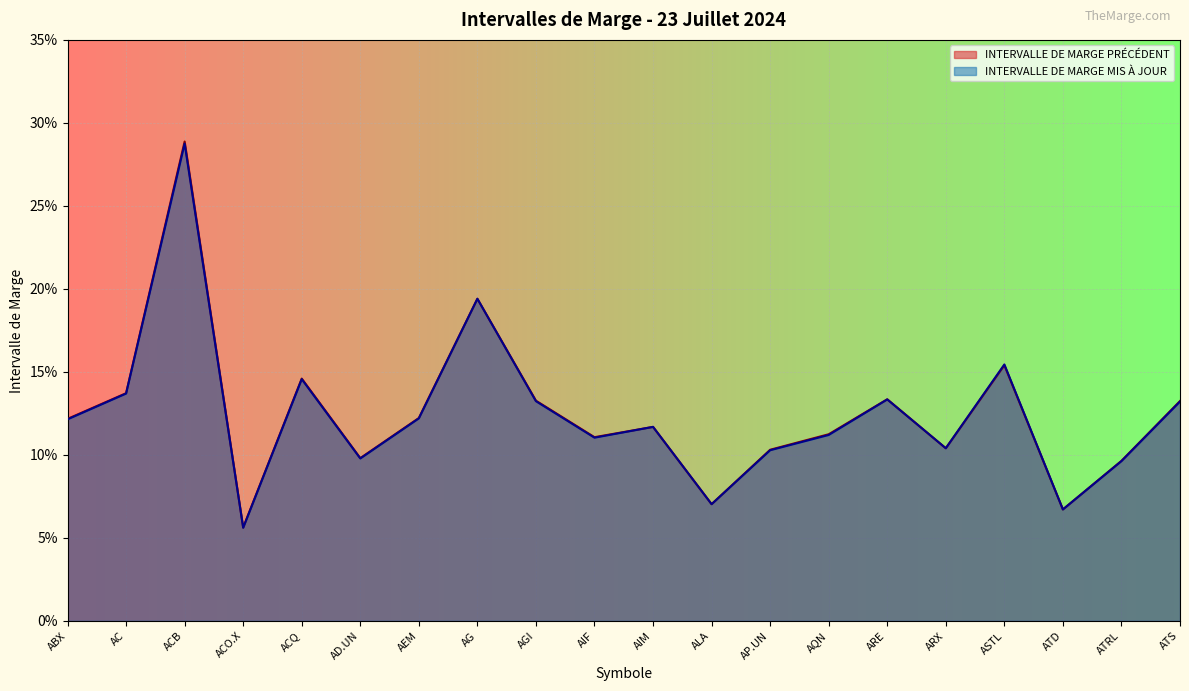

List the series in order of their peak value, highest first.

INTERVALLE DE MARGE PRÉCÉDENT, INTERVALLE DE MARGE MIS À JOUR